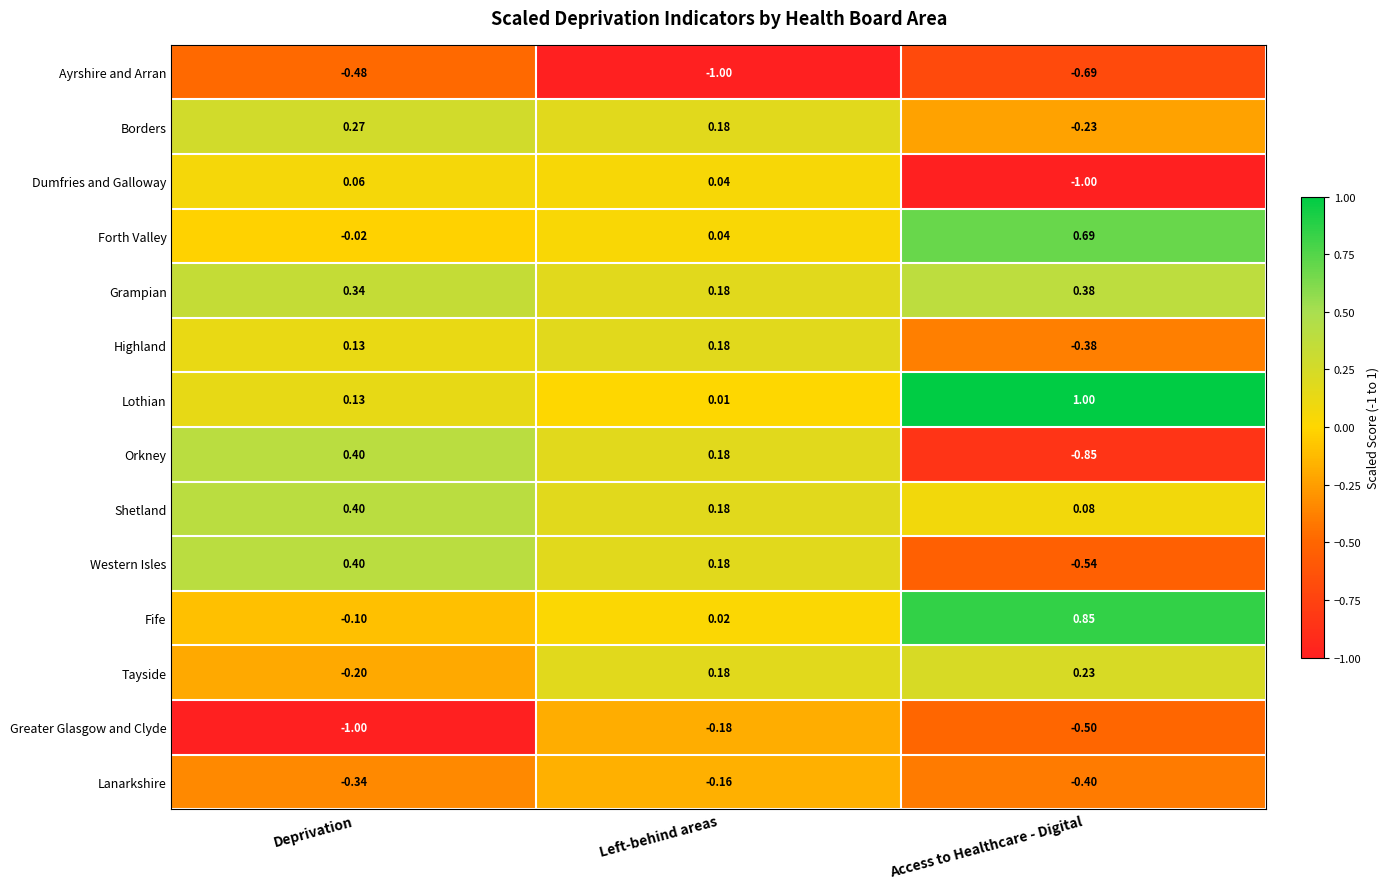

Where does the Orkney series first go above 0?

Deprivation